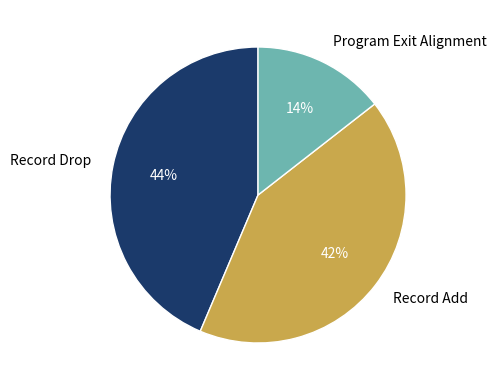

How many segments does this pie chart have?

3